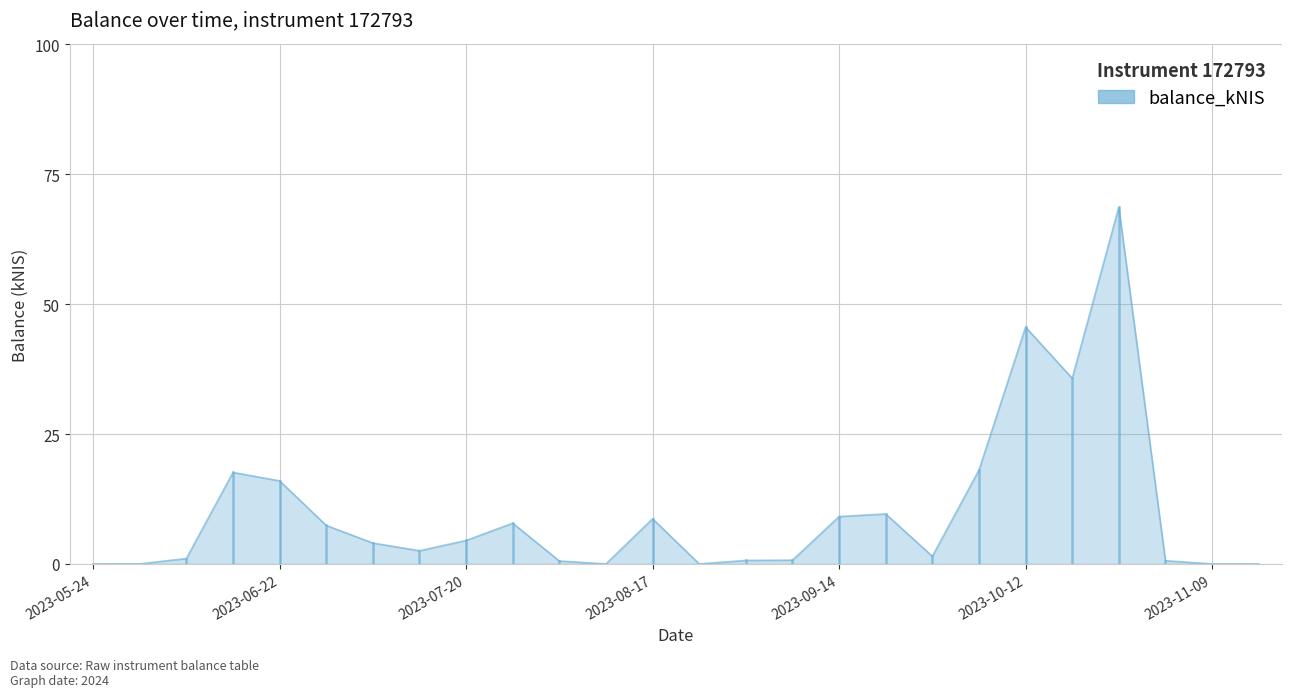

Reading left to right, what are all the values shown in this chart?

0.0	0.0	1.0	17.6	16.0	7.4	4.0	2.5	4.5	7.8	0.6	0.0	8.7	0.0	0.7	0.7	9.1	9.6	1.5	18.1	45.6	35.7	68.7	0.6	0.0	0.0